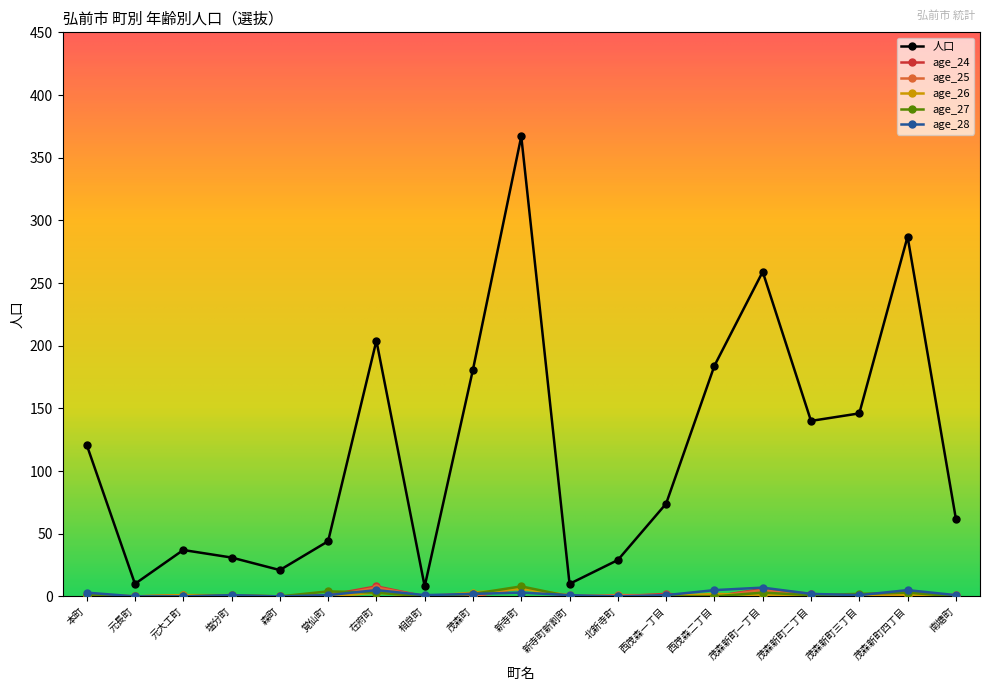

What is the difference between the maximum and minimum values in the age_24 series?

8